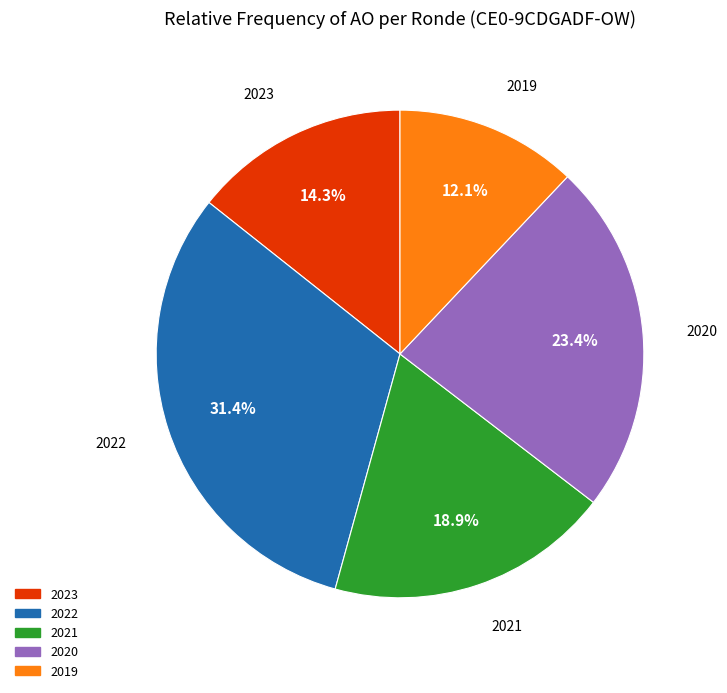

Does any single category account for the majority?

No